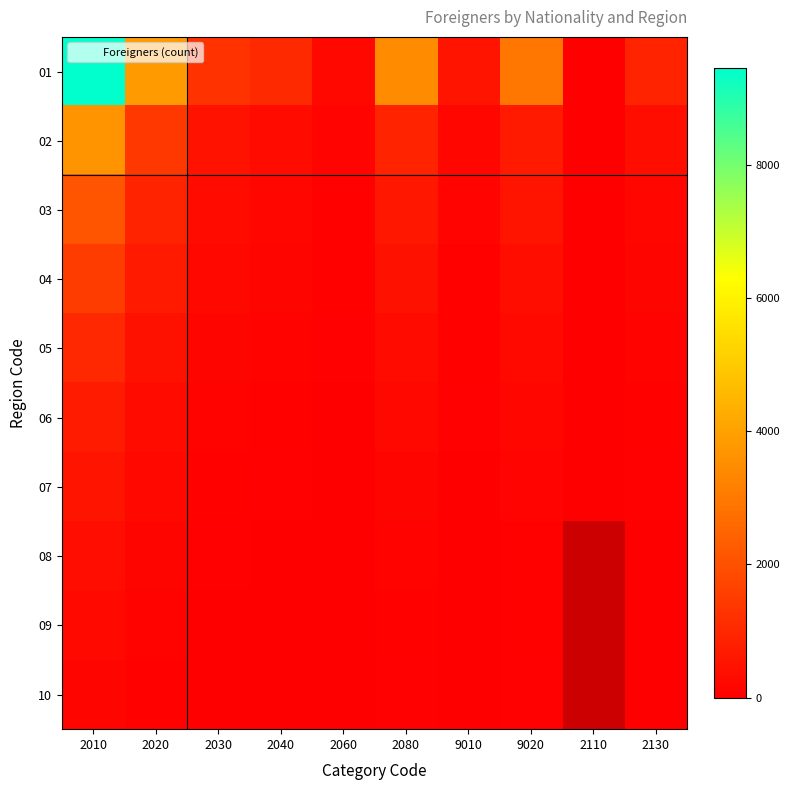

Count the number of categories in the chart.

10